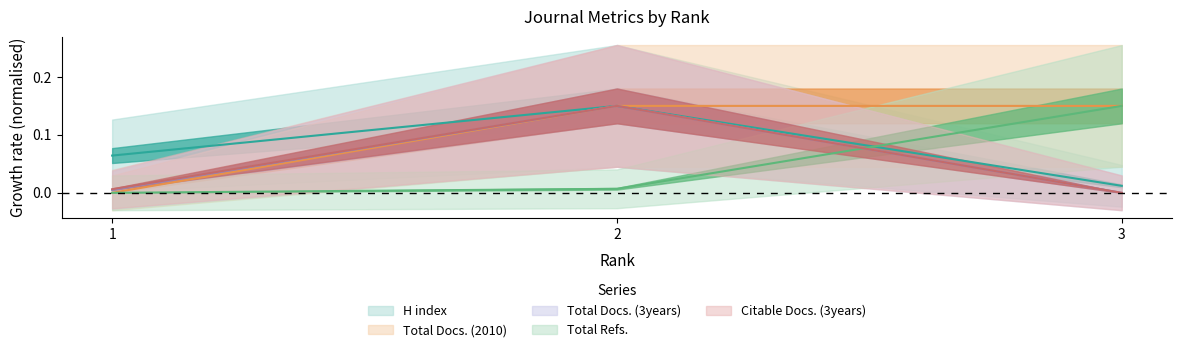

Reading left to right, list all the values displayed in this chart.

H index: 0.1	0.1	0.0
Total Docs. (2010): 0.0	0.1	0.1
Total Docs. (3years): 0.0	0.1	0.0
Total Refs.: 0.0	0.0	0.1
Citable Docs. (3years): 0.0	0.1	0.0